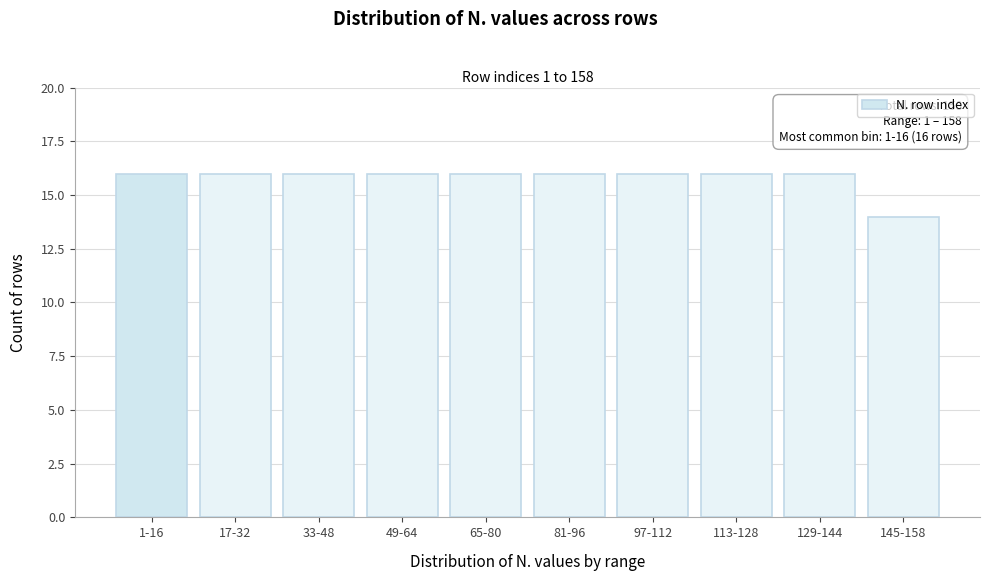

Reading left to right, extract all data points from this chart.

1-16=16	17-32=16	33-48=16	49-64=16	65-80=16	81-96=16	97-112=16	113-128=16	129-144=16	145-158=14